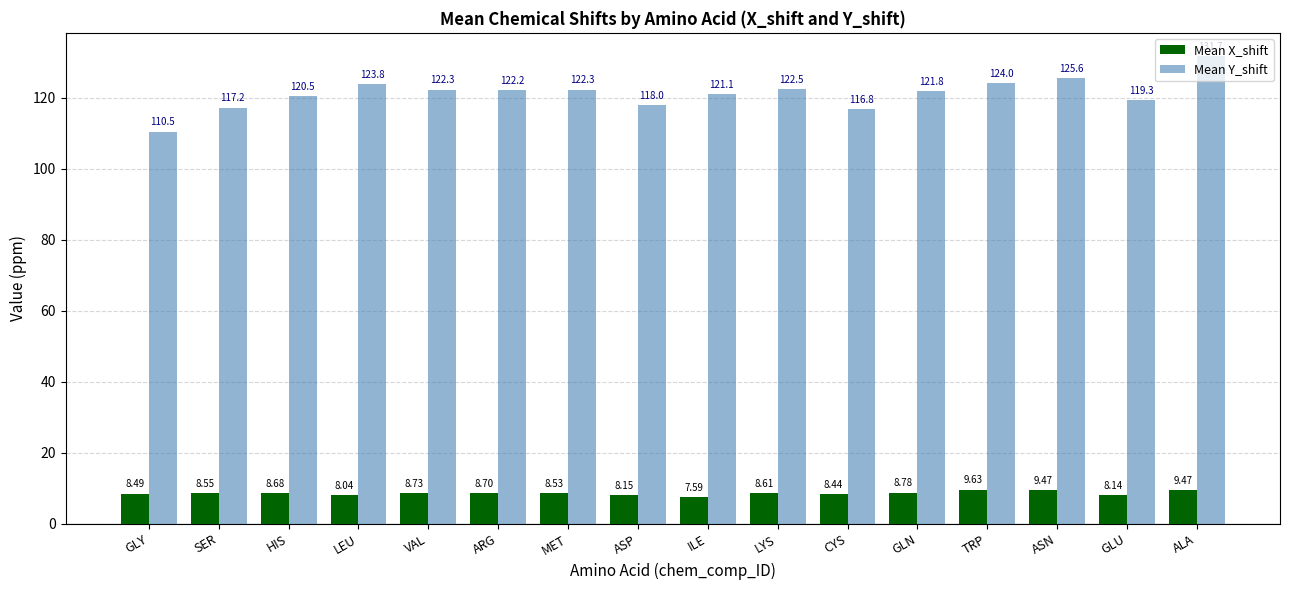

What is the sum of the Mean X_shift values at LEU and MET?

16.6